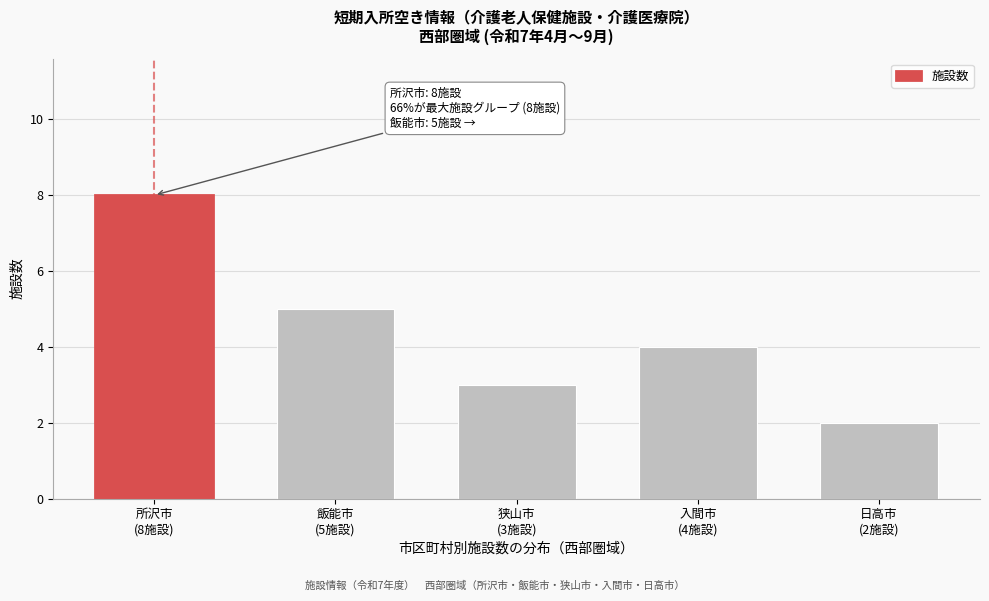

Reading right to left, list all the values displayed in this chart.

2	4	3	5	8